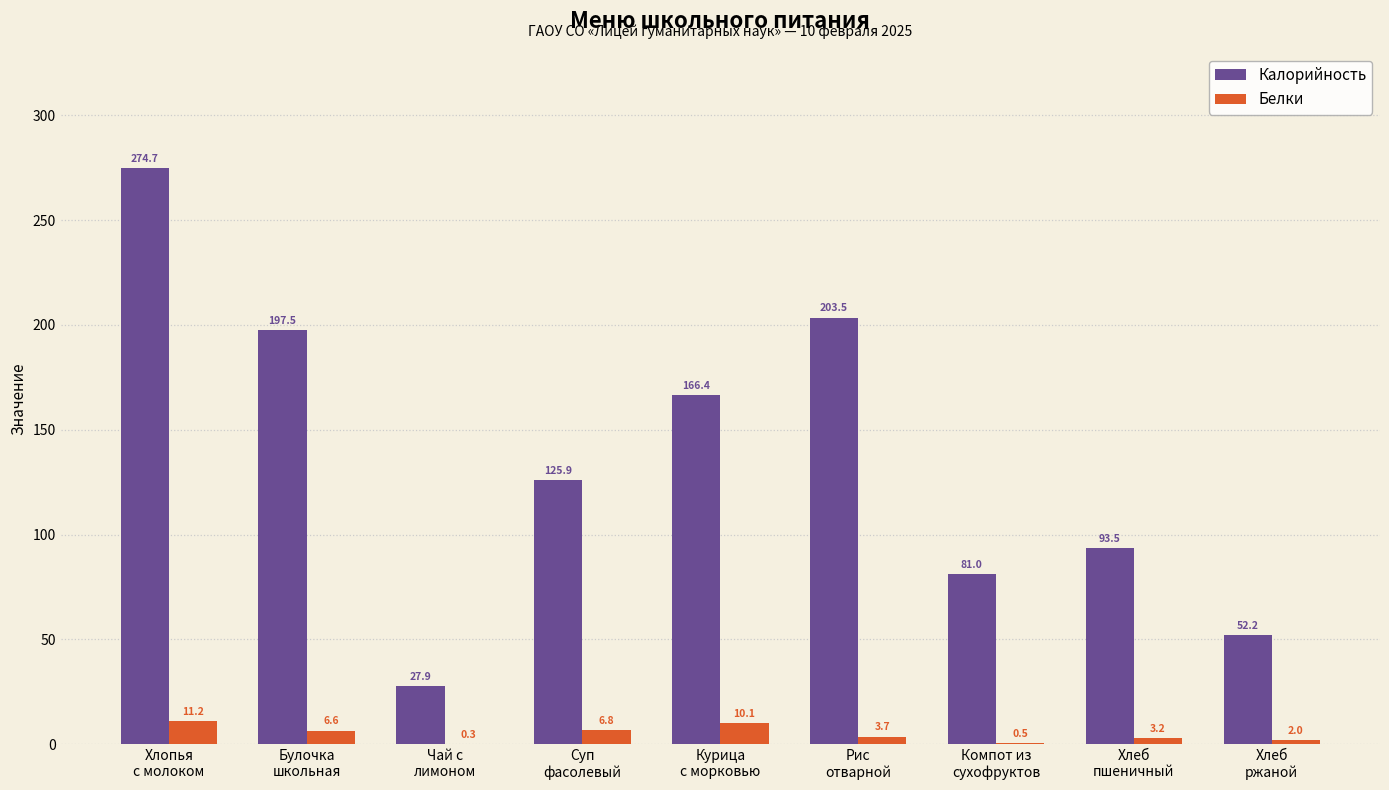

How many values in the Белки series exceed 3?

6